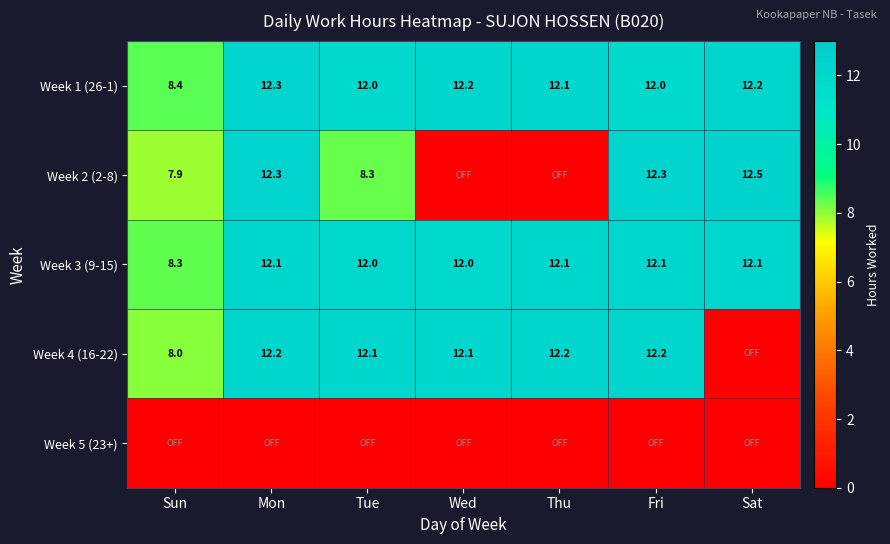

What is the sum of the Week 1 (26-1) values at Fri and Mon?

24.3